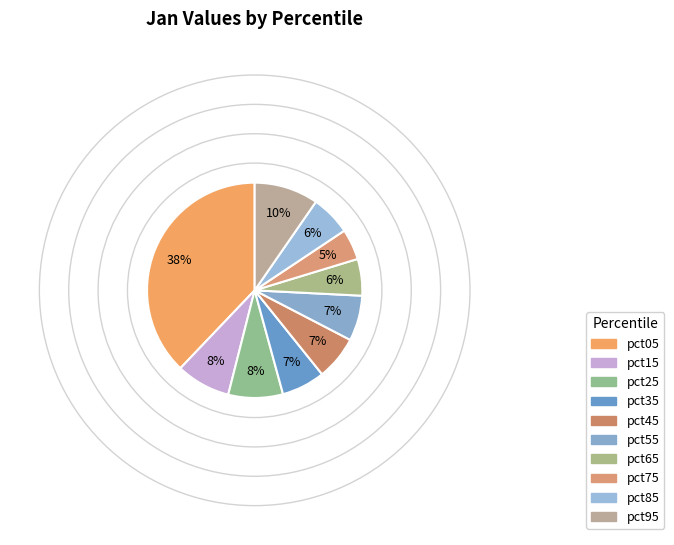

Does pct35 represent more than half of the total?

No